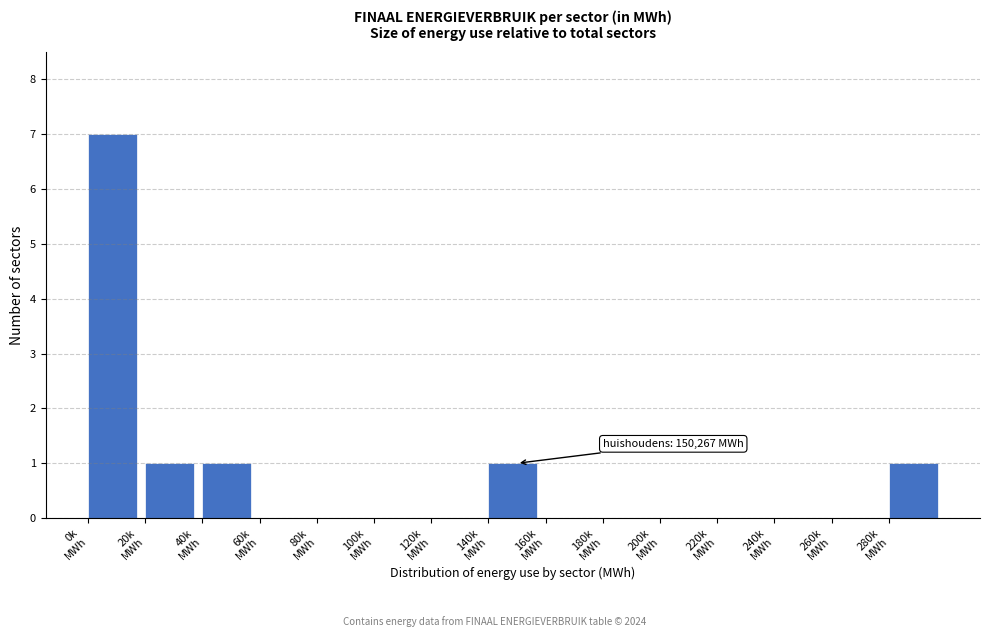

What is the maximum value shown in the chart?

7